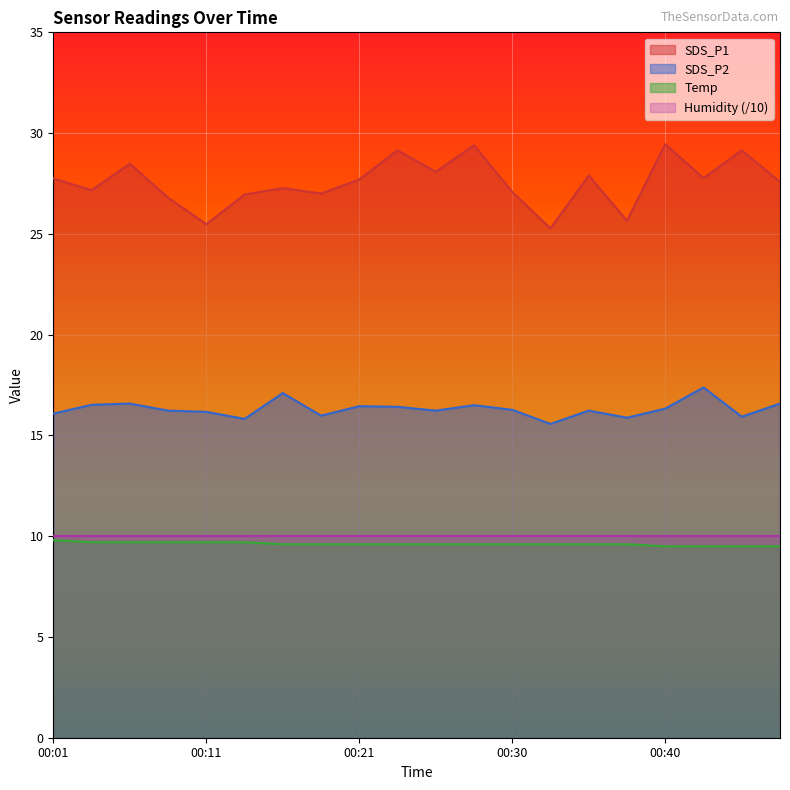

At which label does SDS_P1 first exceed 27?

00:01